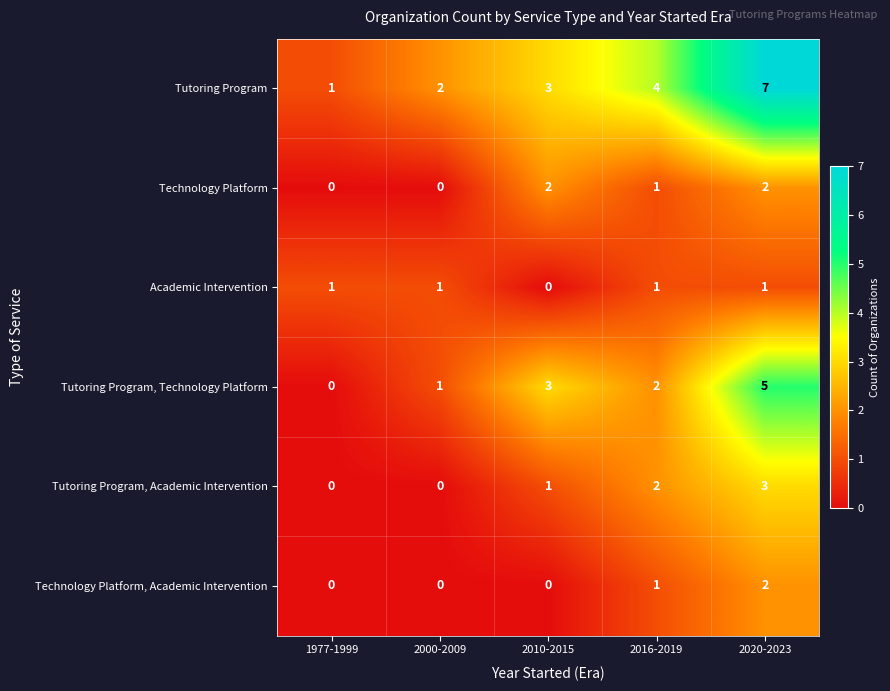

How many distinct data groups are displayed?

6